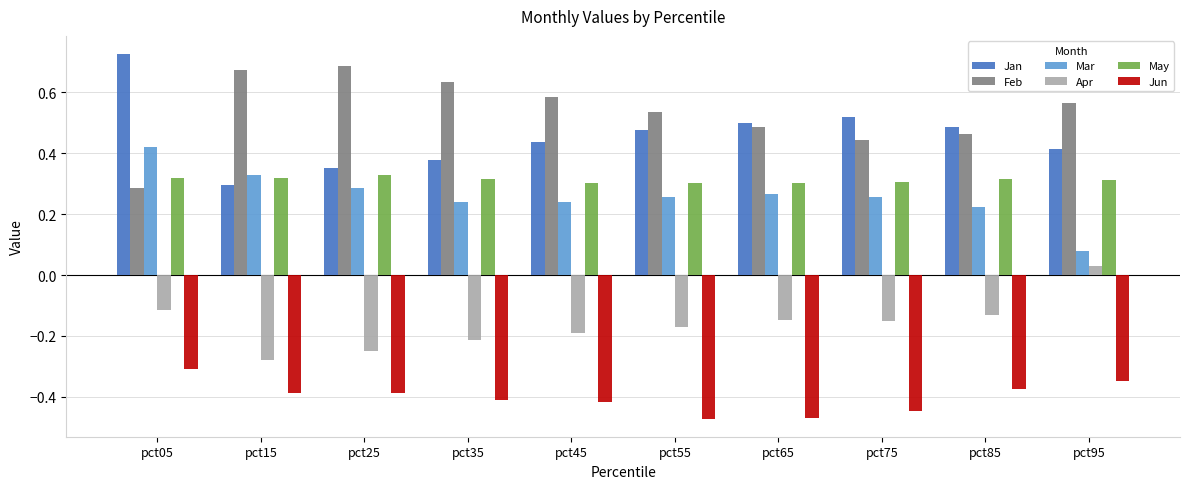

Which series has the largest total across all categories?

Feb